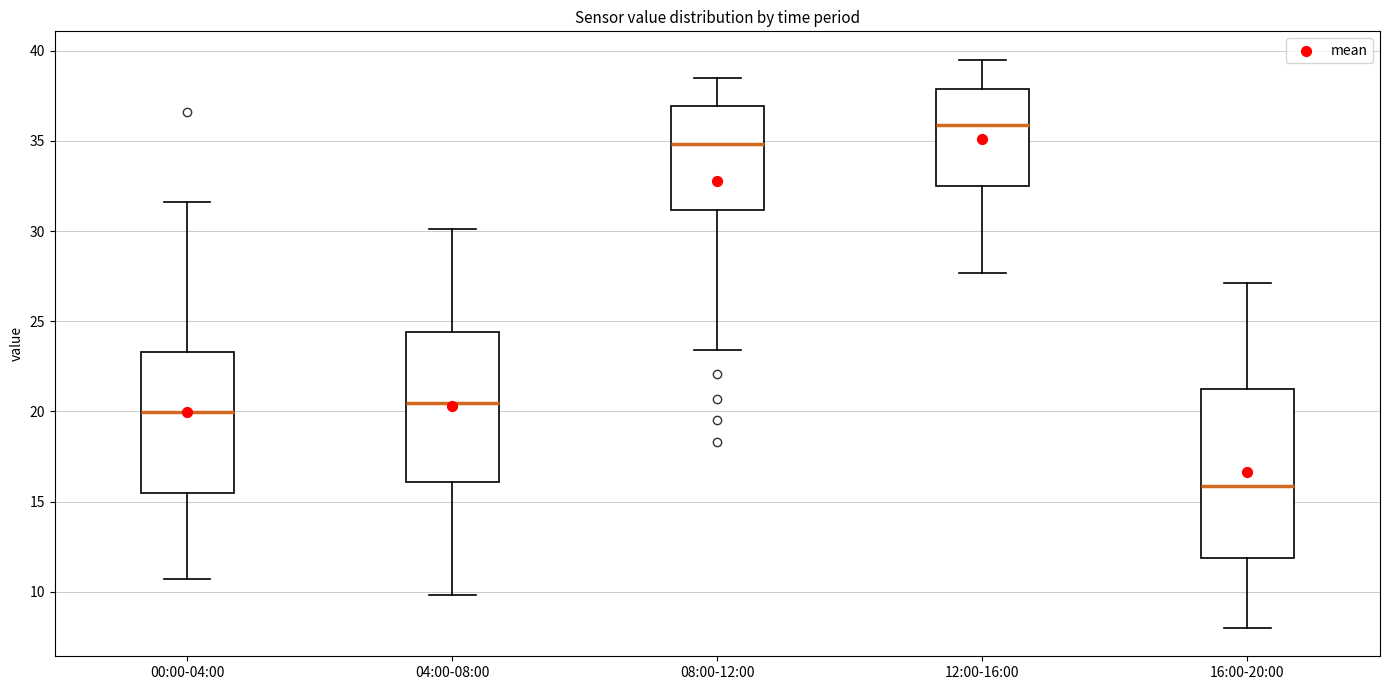

Which box is the tallest, from its lower edge to its upper edge?

16:00-20:00